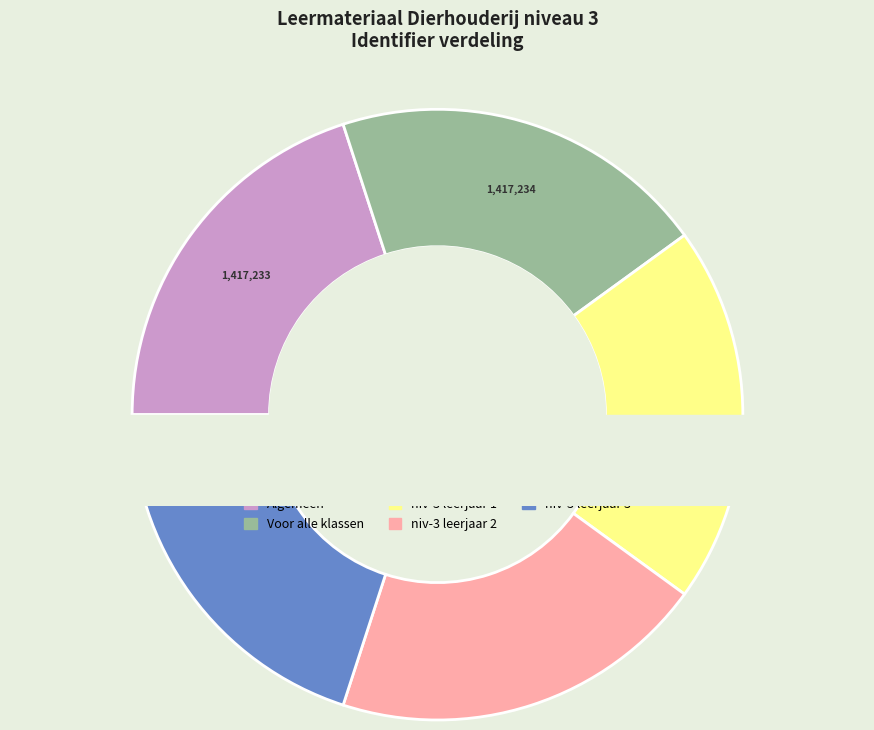

Between niv-3 leerjaar 2 and niv-3 leerjaar 3, which is larger?

niv-3 leerjaar 3